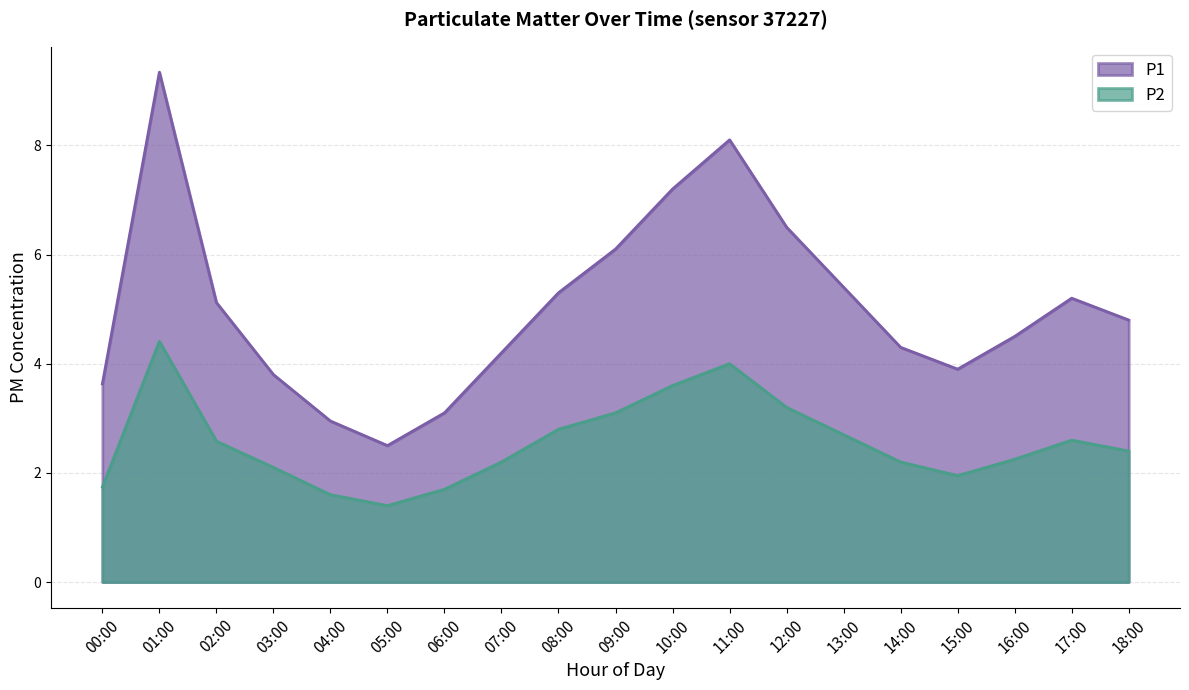

At which label does P2 first exceed 2?

01:00